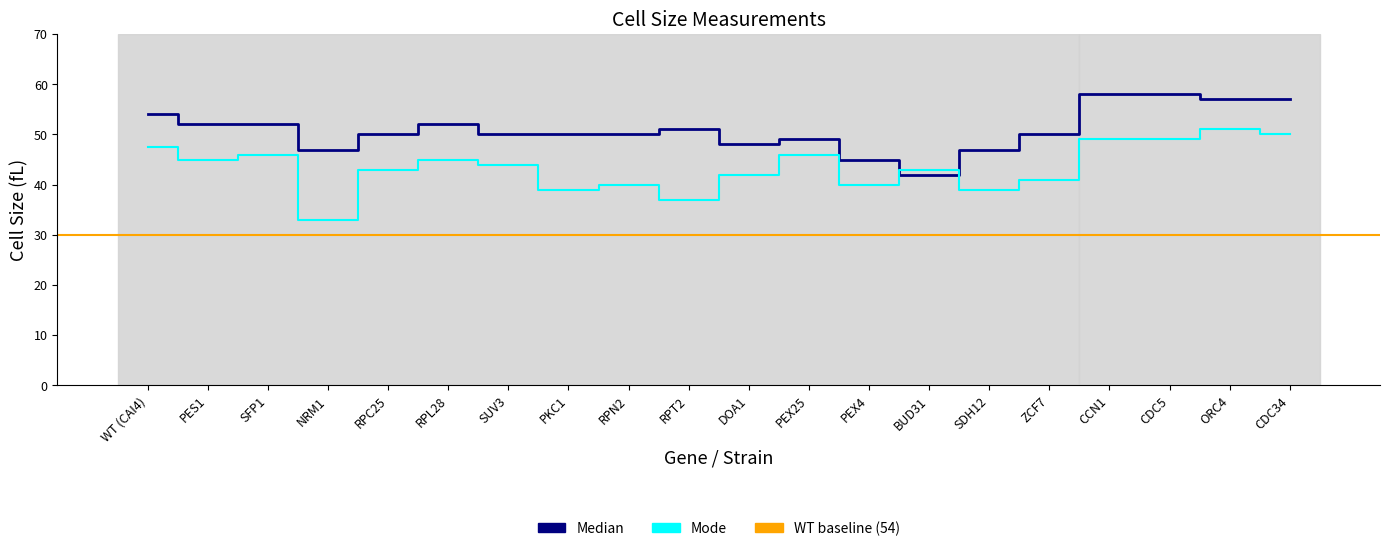

How many interior local peaks does the Mode series have?

6